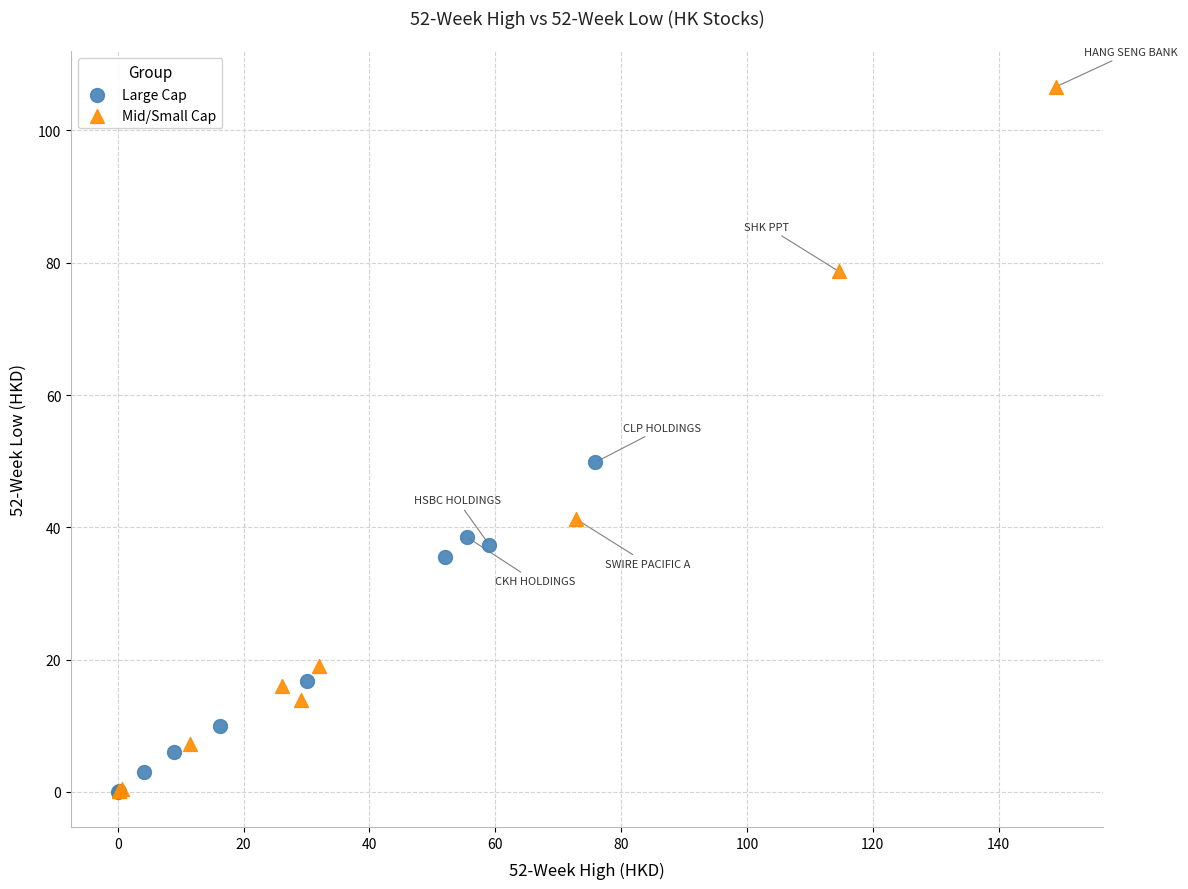

Which series has the largest Y range (max minus min)?

Mid/Small Cap